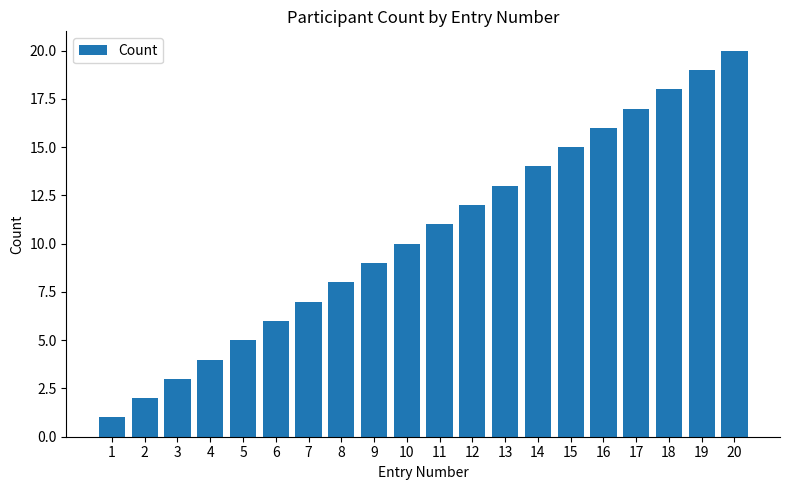

Rank the categories by value from highest to lowest.

20, 19, 18, 17, 16, 15, 14, 13, 12, 11, 10, 9, 8, 7, 6, 5, 4, 3, 2, 1